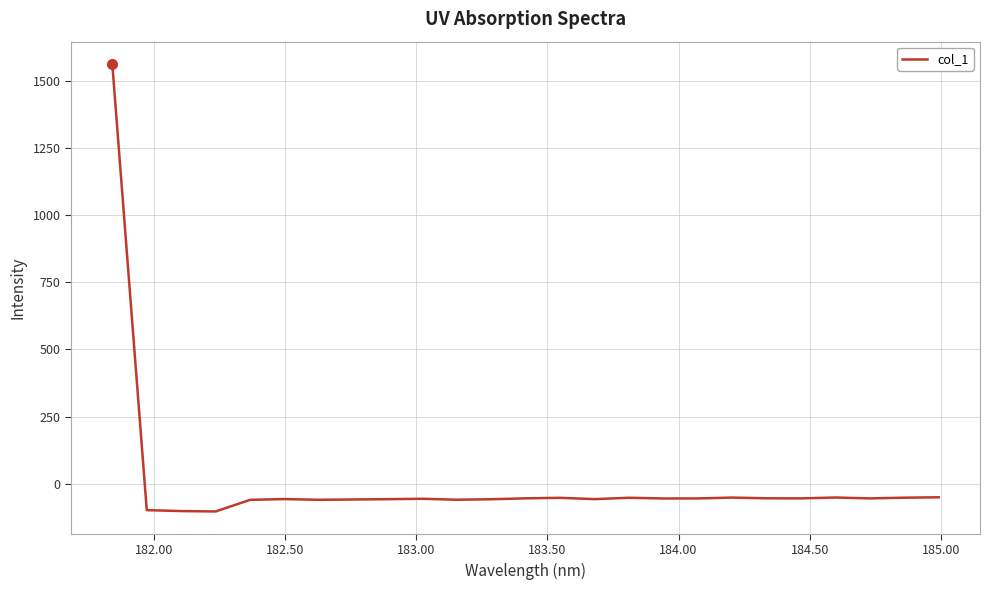

What is the sum of all values?

98.7